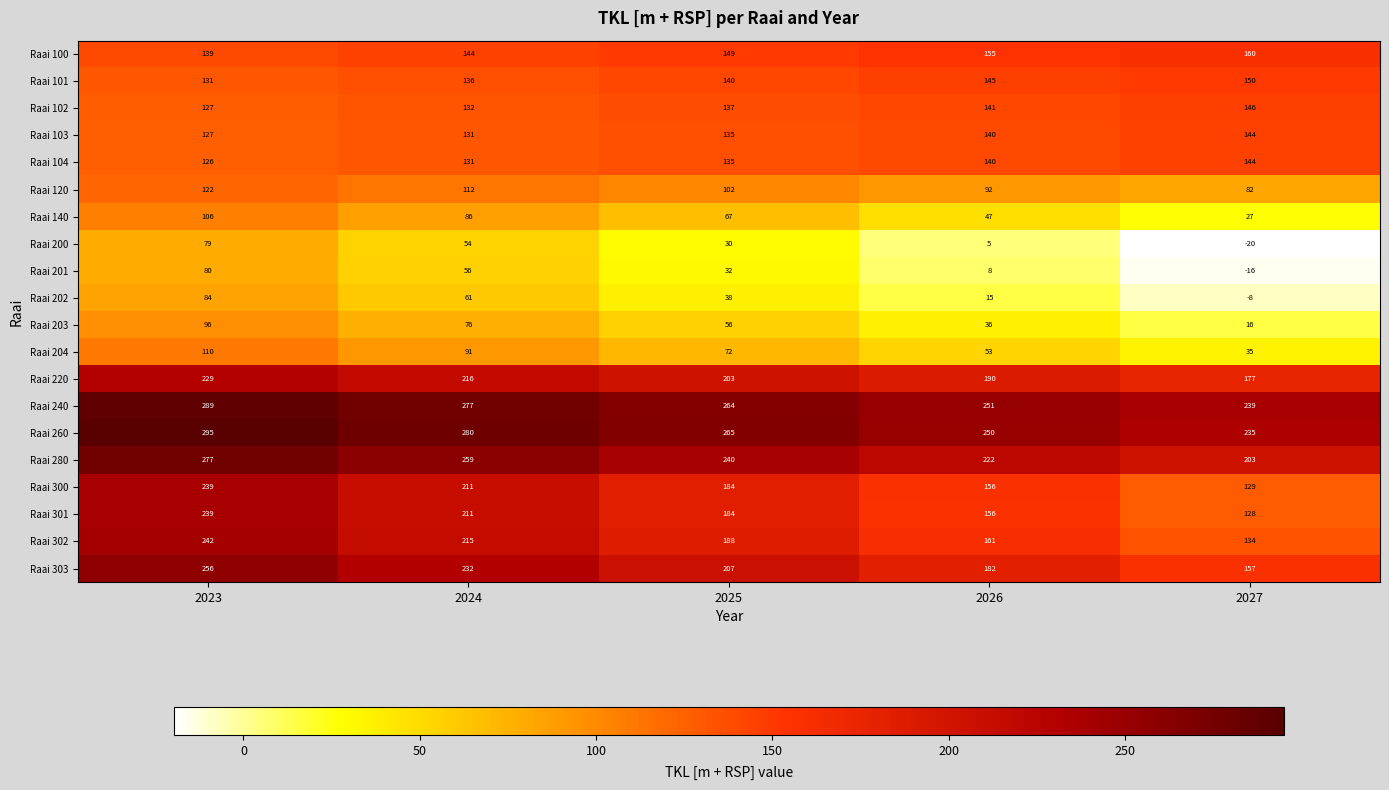

Which series has the largest range (max minus min)?

Raai 301